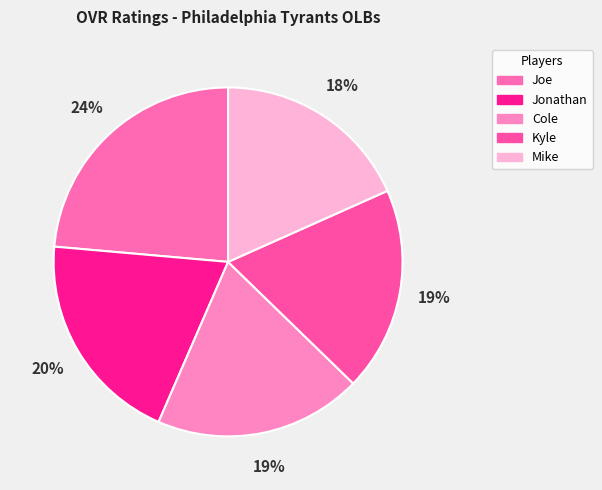

What is the ratio of the value at Jonathan to the value at Joe?

0.8